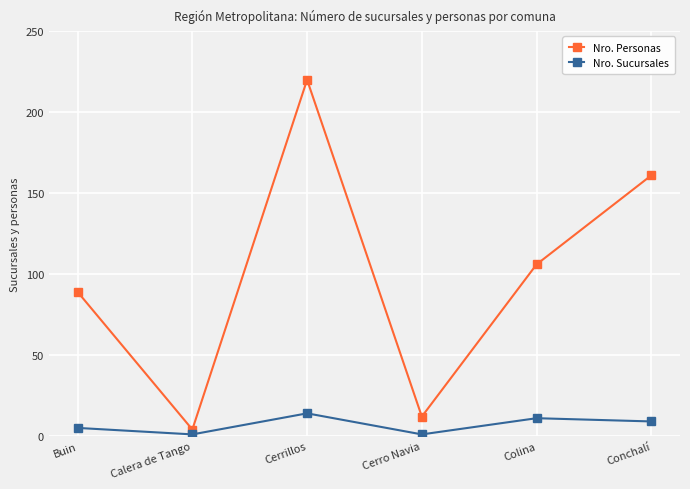

At how many categories does at least one series exceed 165?

1